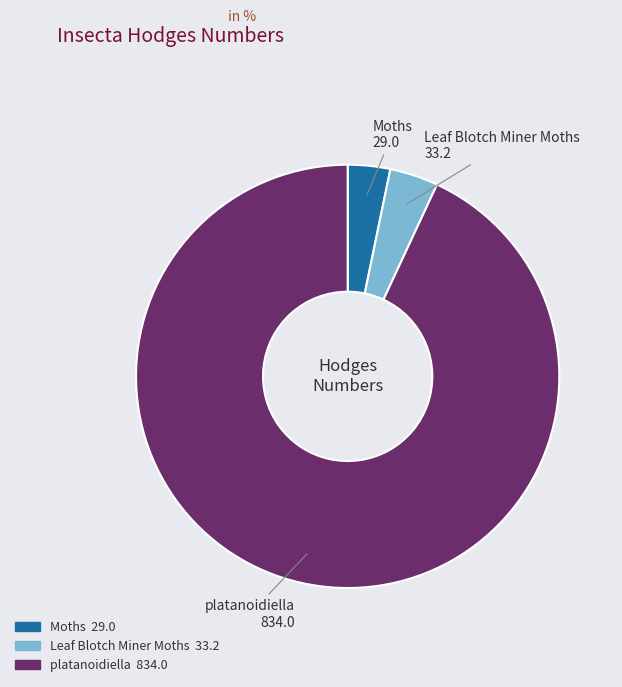

Which category has the biggest portion of the pie?

platanoidiella